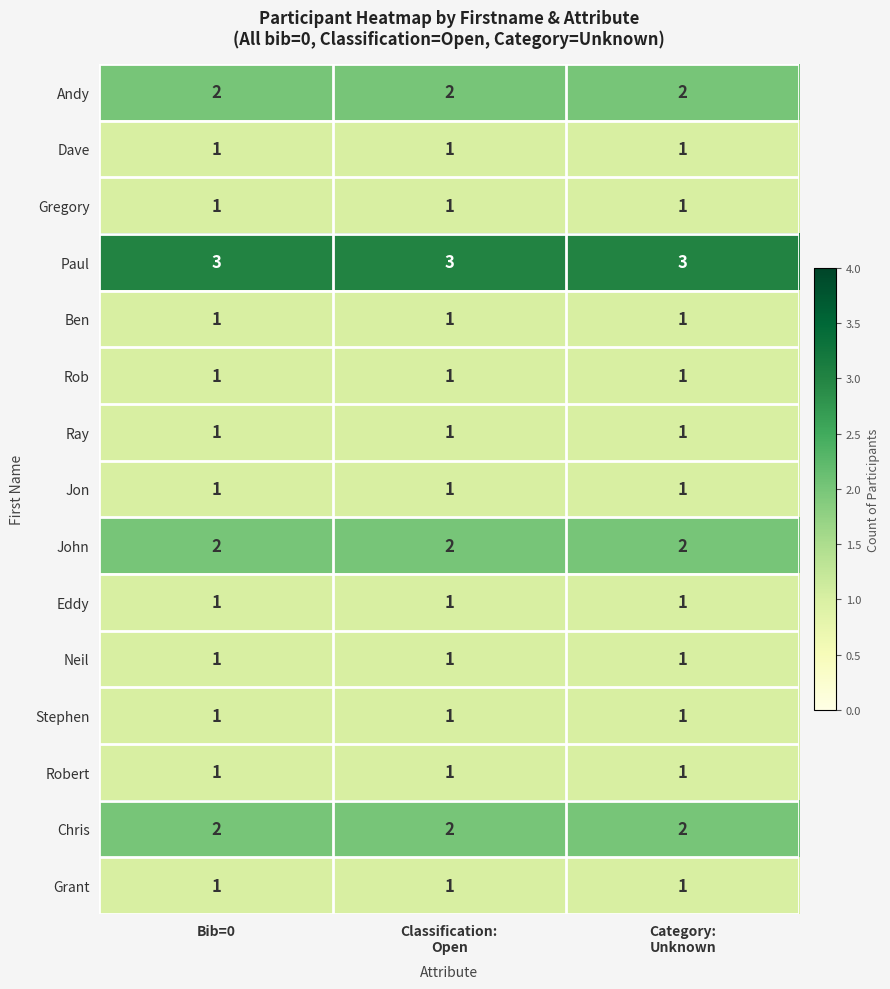

Which series has the largest total across all categories?

Paul